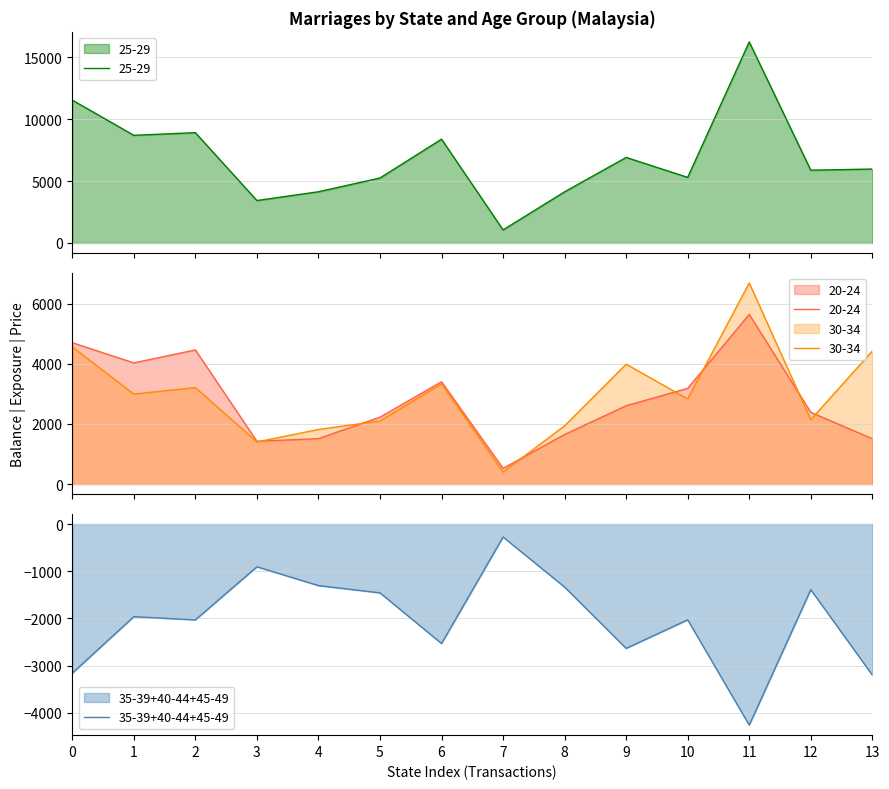

True or false: age_25_29 and age_20_24 cross at least once.

False